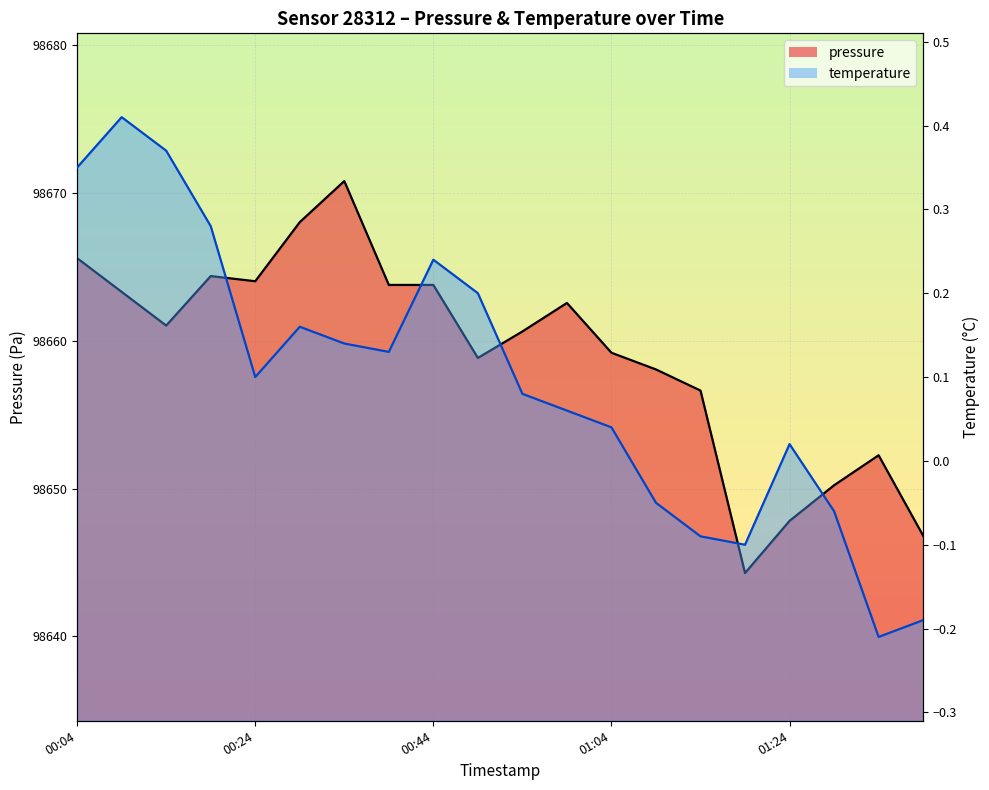

Is it true that pressure equals 163177.2 at 01:04?

False